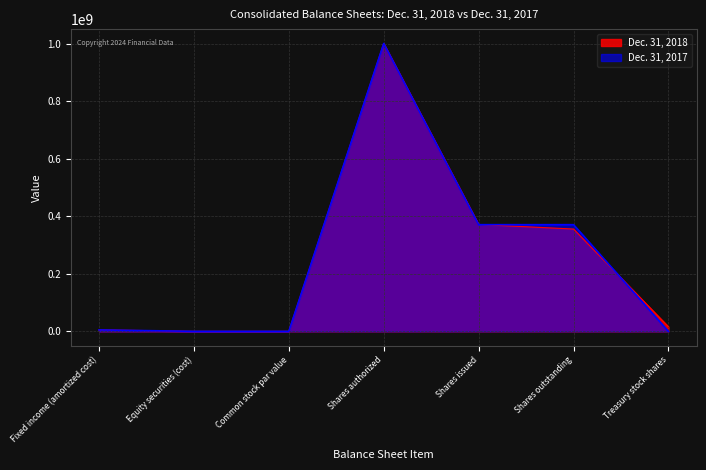

What is the total value across all series at Equity securities (cost)?

11216